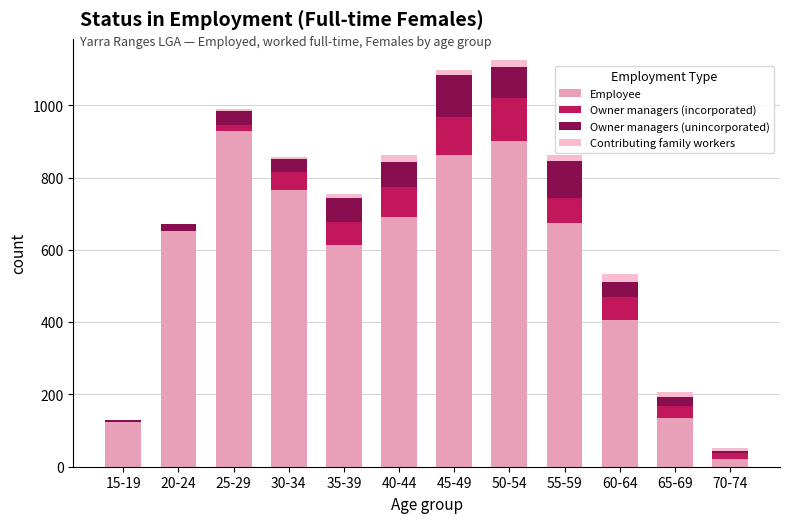

What is the total value across all series at 40-44?

863